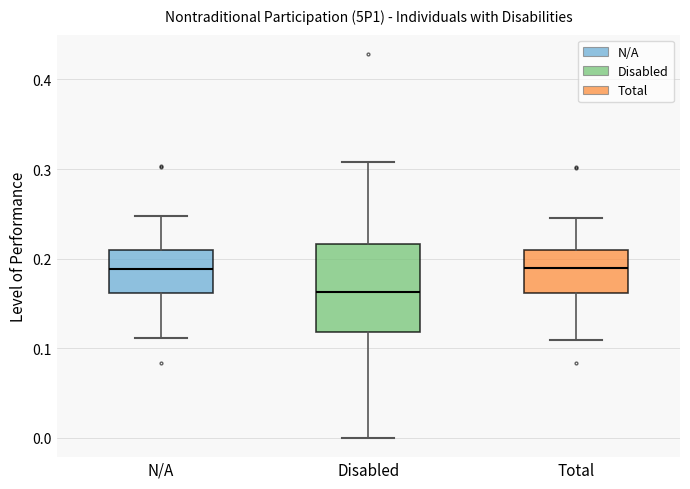

Reading left to right, transcribe this box plot: for each box, give where its median line is, the range the box spans, and where its two whiskers end, as read against the y-axis. The values are not printed on the chart, so give them approximately, as read against the axis.

N/A: median 0.19, box 0.16 to 0.21, whiskers 0.11 to 0.25
Disabled: median 0.16, box 0.12 to 0.22, whiskers 0.00 to 0.31
Total: median 0.19, box 0.16 to 0.21, whiskers 0.11 to 0.25